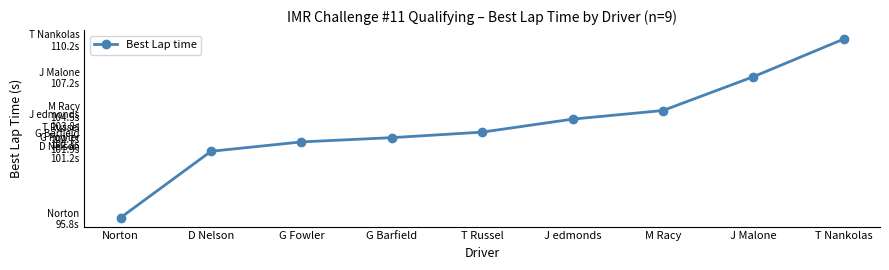

Does the chart display data point markers on the line(s)?

Yes